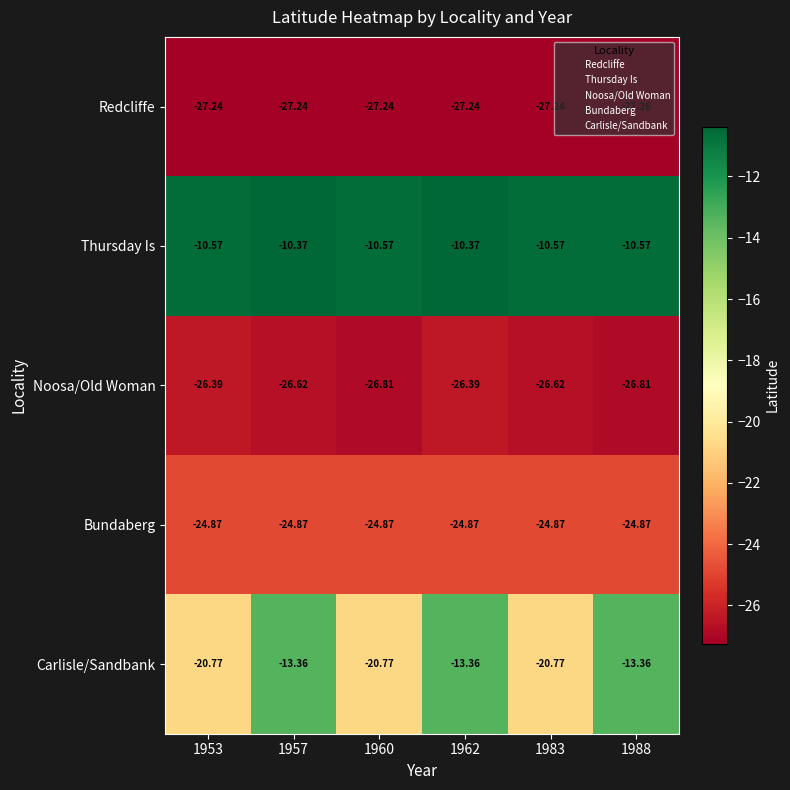

At 1953, list the series in order from smallest to largest.

Redcliffe, Noosa/Old Woman, Bundaberg, Carlisle/Sandbank, Thursday Is